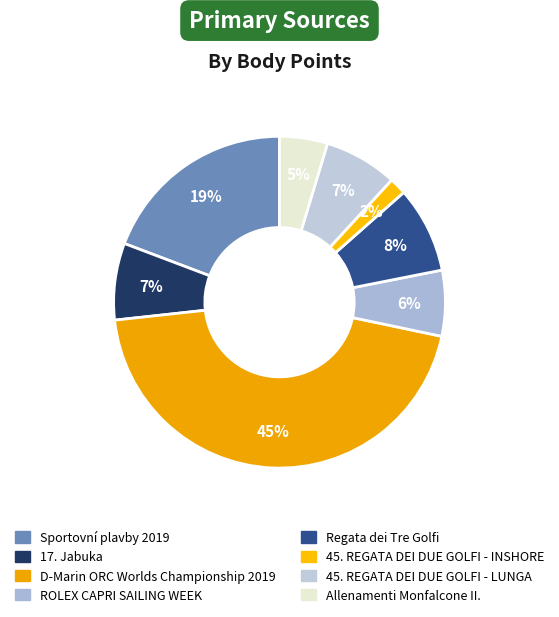

What percentage is the Allenamenti Monfalcone II. slice, to the nearest percent?

5%